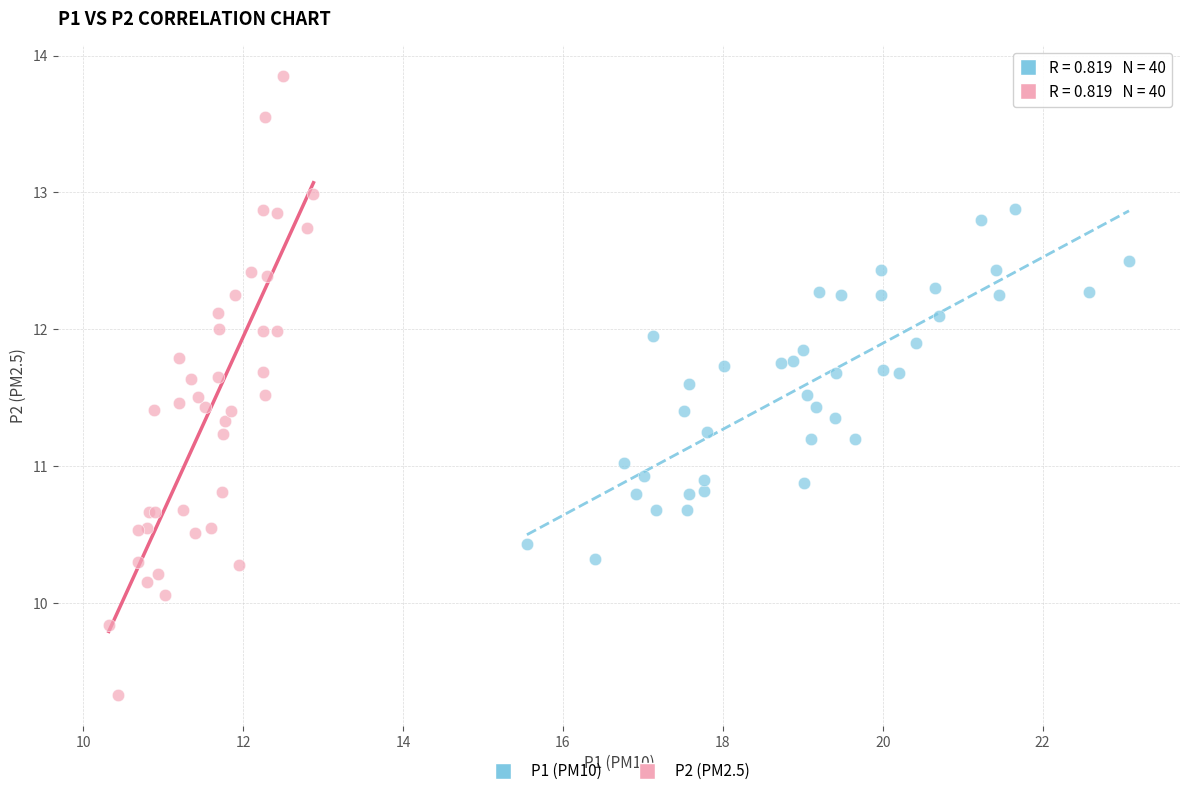

Which series reaches the maximum Y coordinate?

P2 (PM2.5)